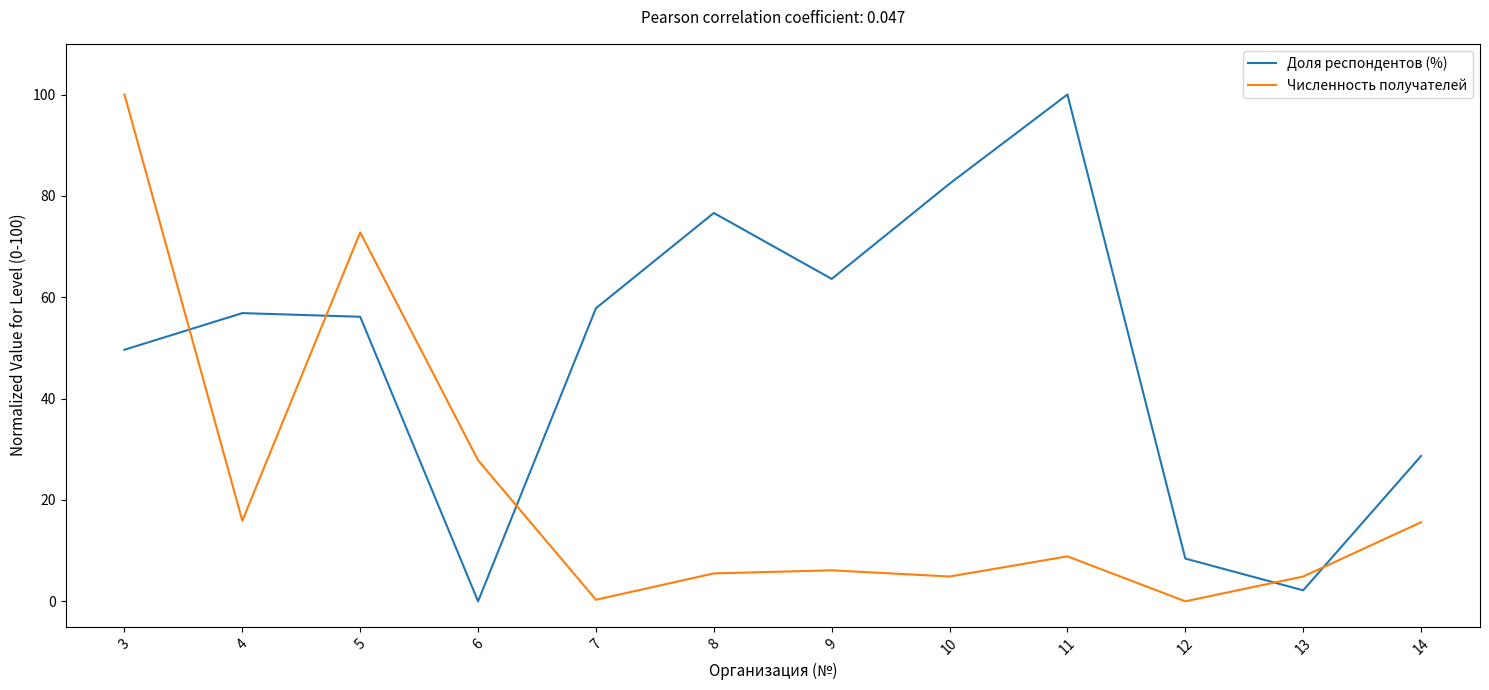

At 8, list the series in order from smallest to largest.

Численность получателей, Доля респондентов (%)